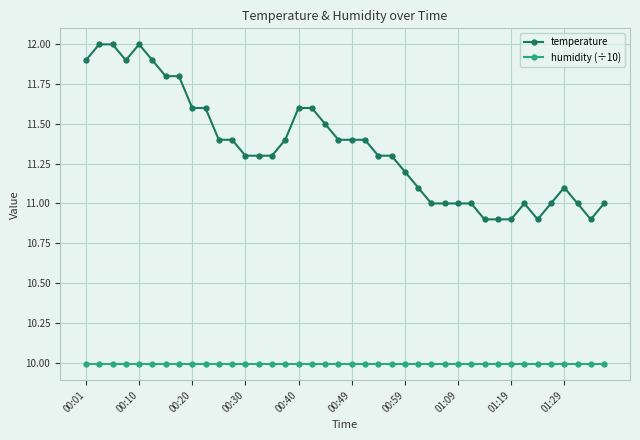

What is the sum of all humidity (÷10) values?

399.6